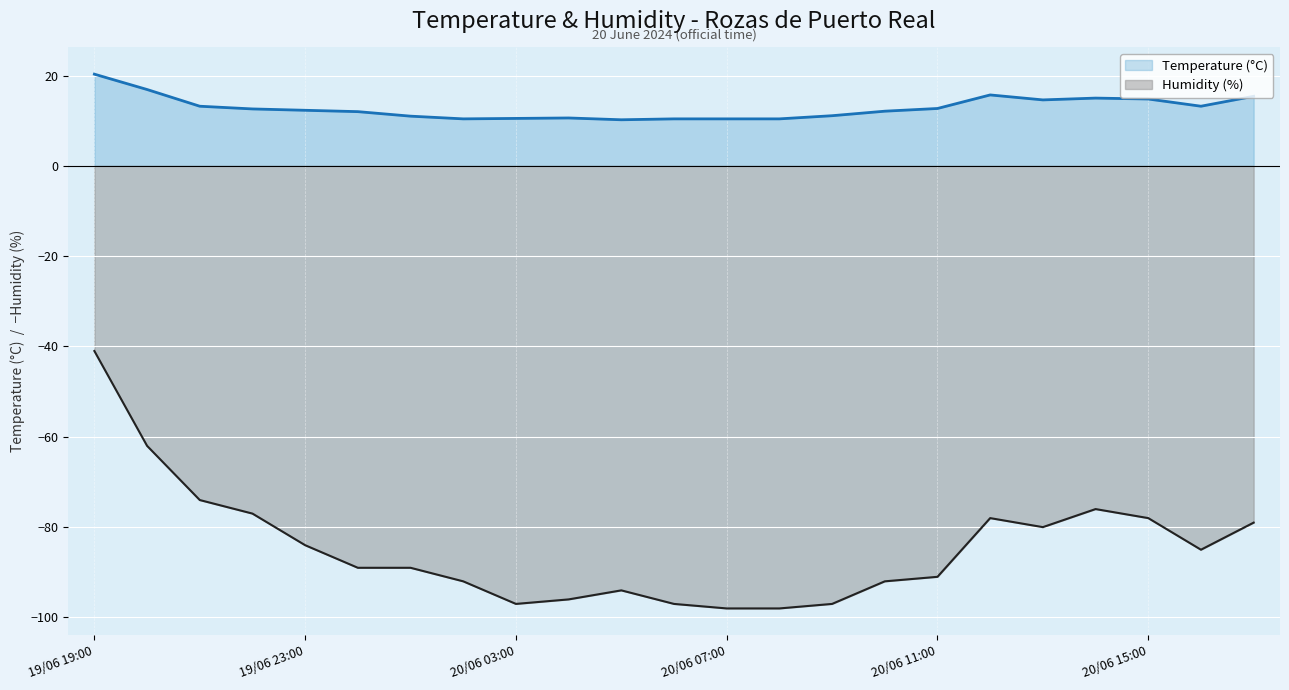

At which category is the sum across all series the highest?

19/06 19:00